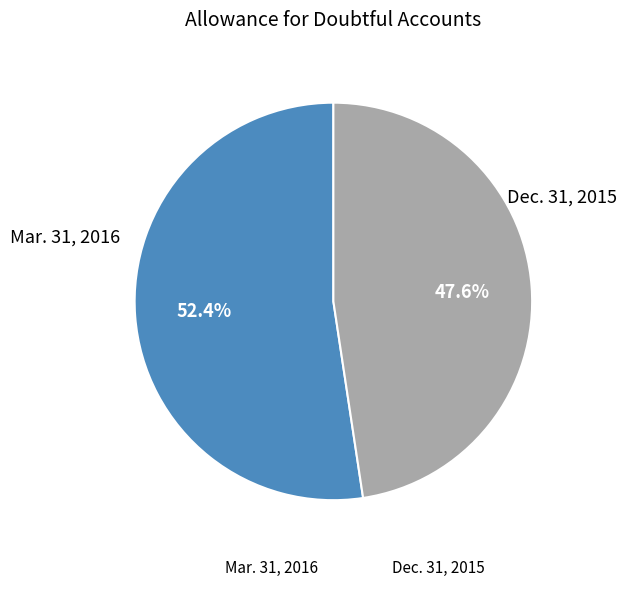

Is there any slice that represents more than half of the pie?

Yes